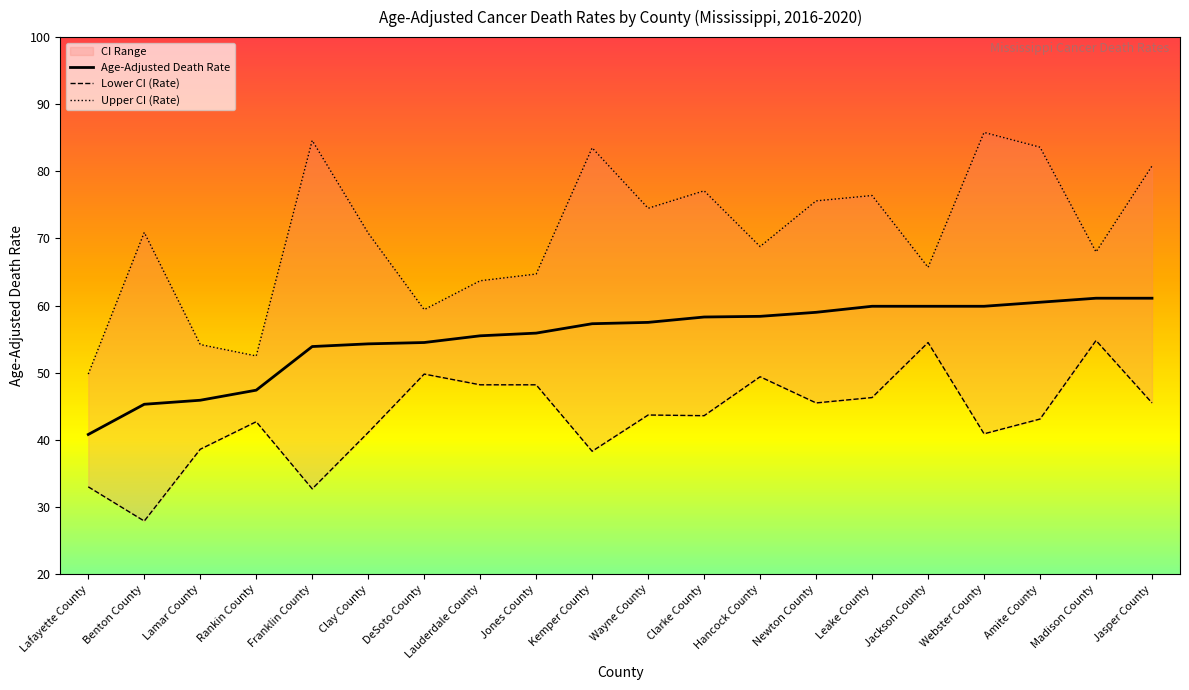

Where does the Age-Adjusted Death Rate series first go above 57?

Kemper County